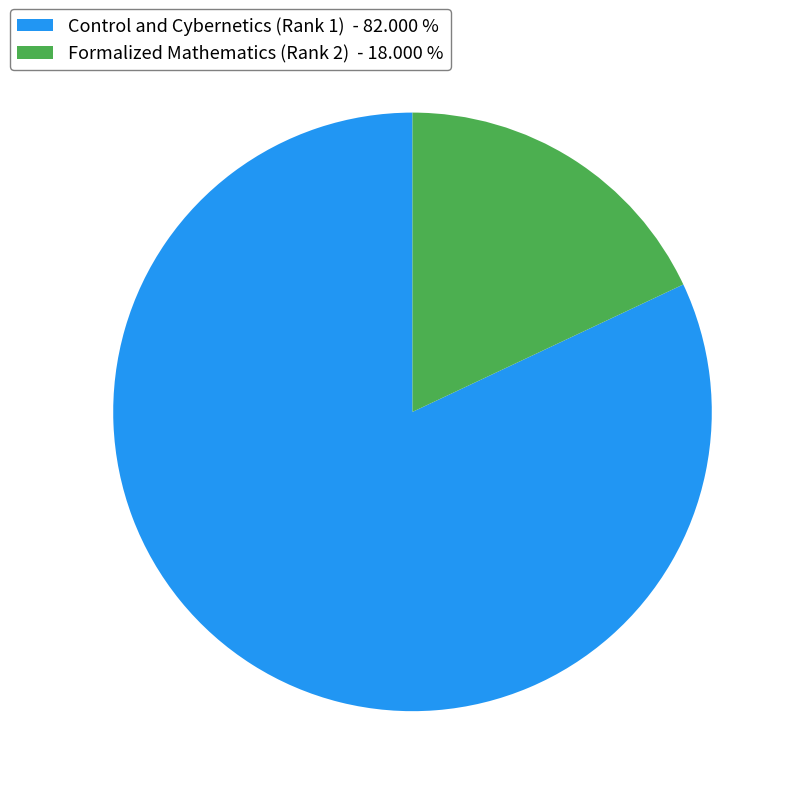

What is the largest slice in the pie chart?

Control and Cybernetics (Rank 1)